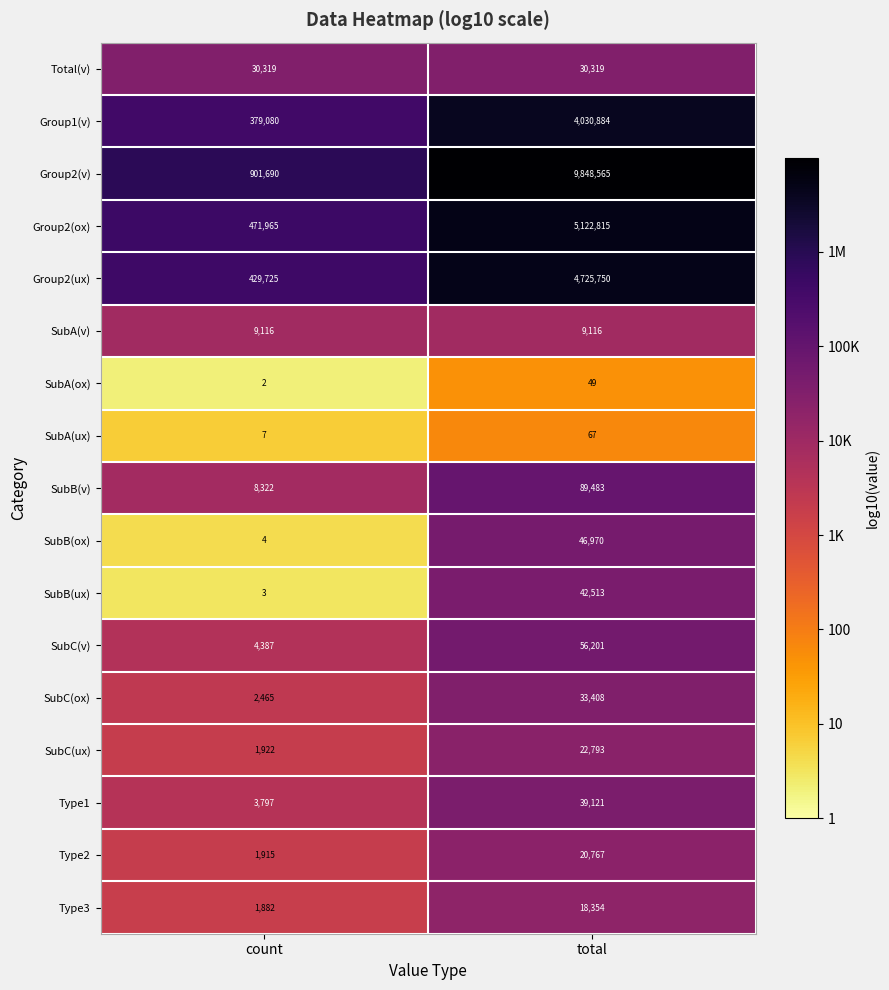

Count the number of data series in this chart.

17